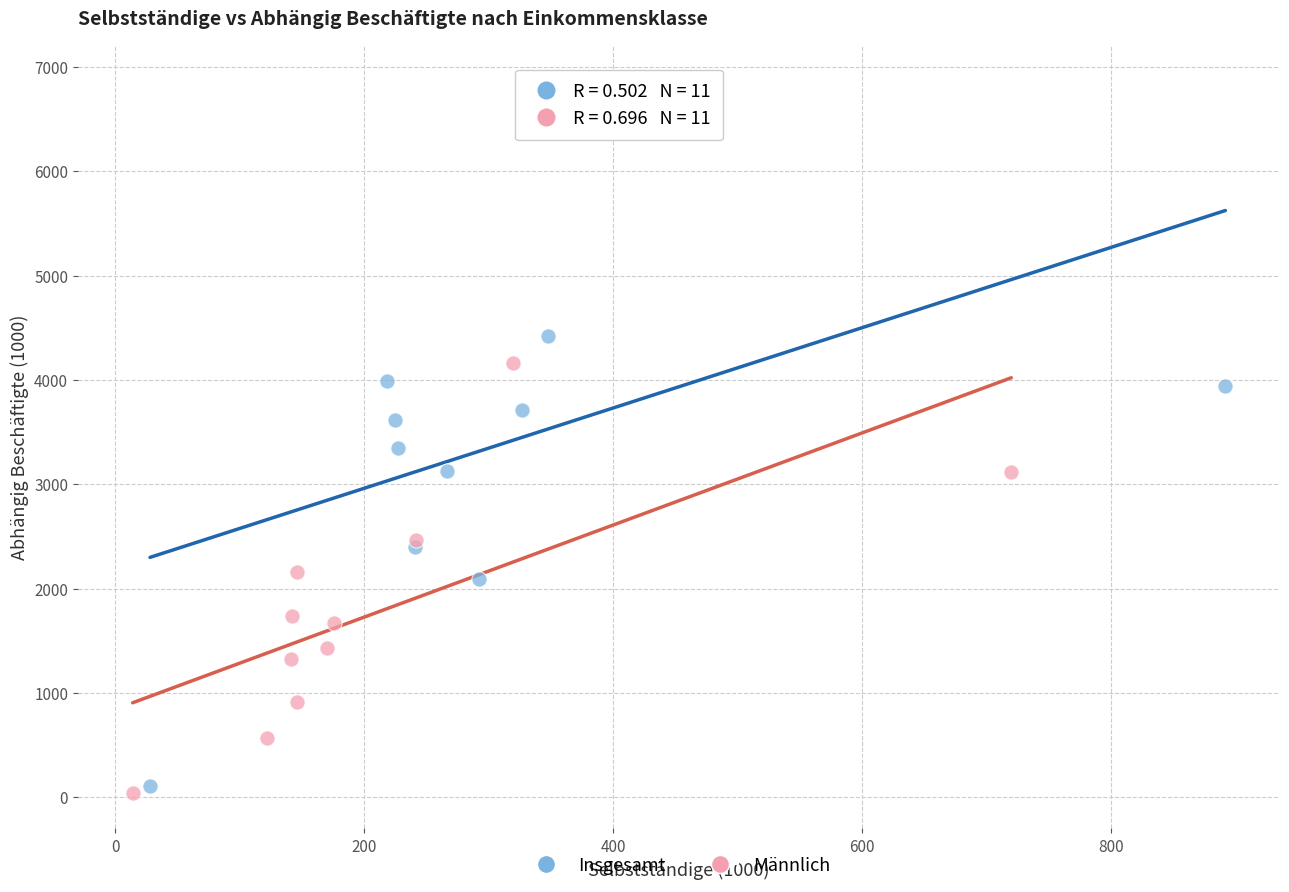

Which series has the widest spread of Y values?

Insgesamt